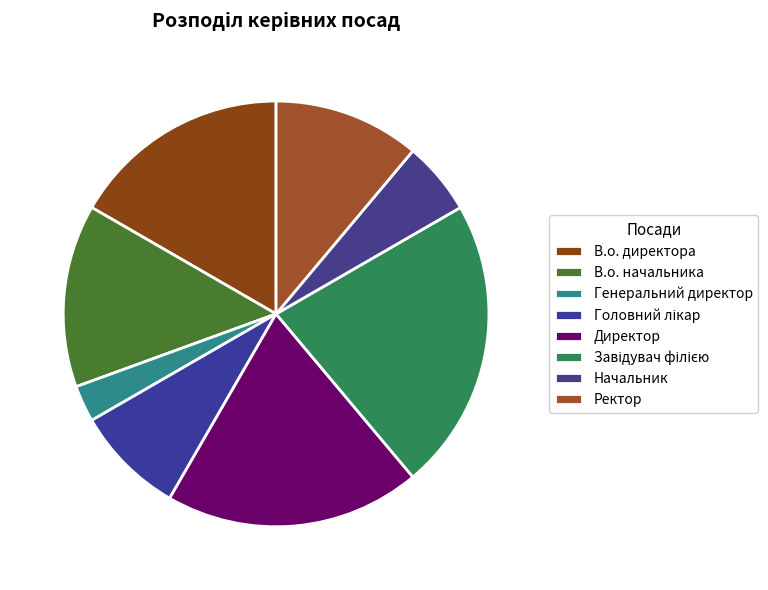

Count the number of slices in the pie.

8